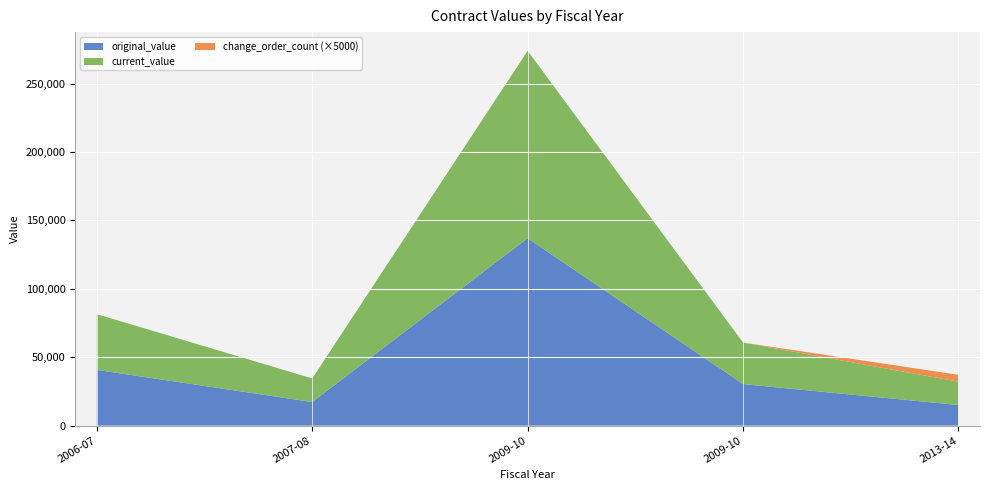

Reading left to right, what are all the values shown in this chart?

original_value: 40742.0	17253.1	137000.0	30370.0	15055.0
current_value: 40742.0	17253.1	137000.0	30370.0	17081.5
change_order_count: 0.0	0.0	0.0	0.0	1.0